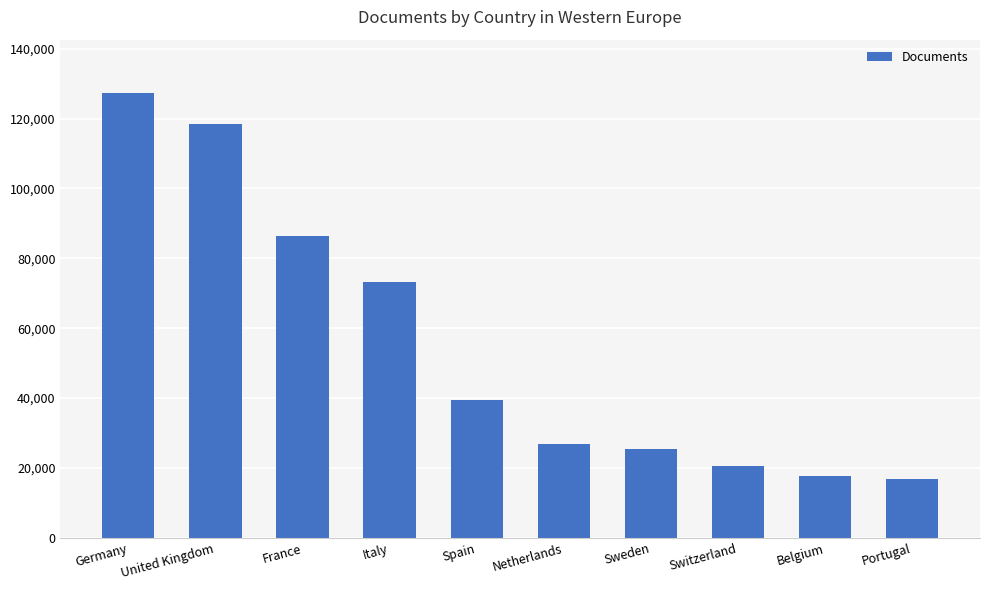

How many data points are less than 39370?

5